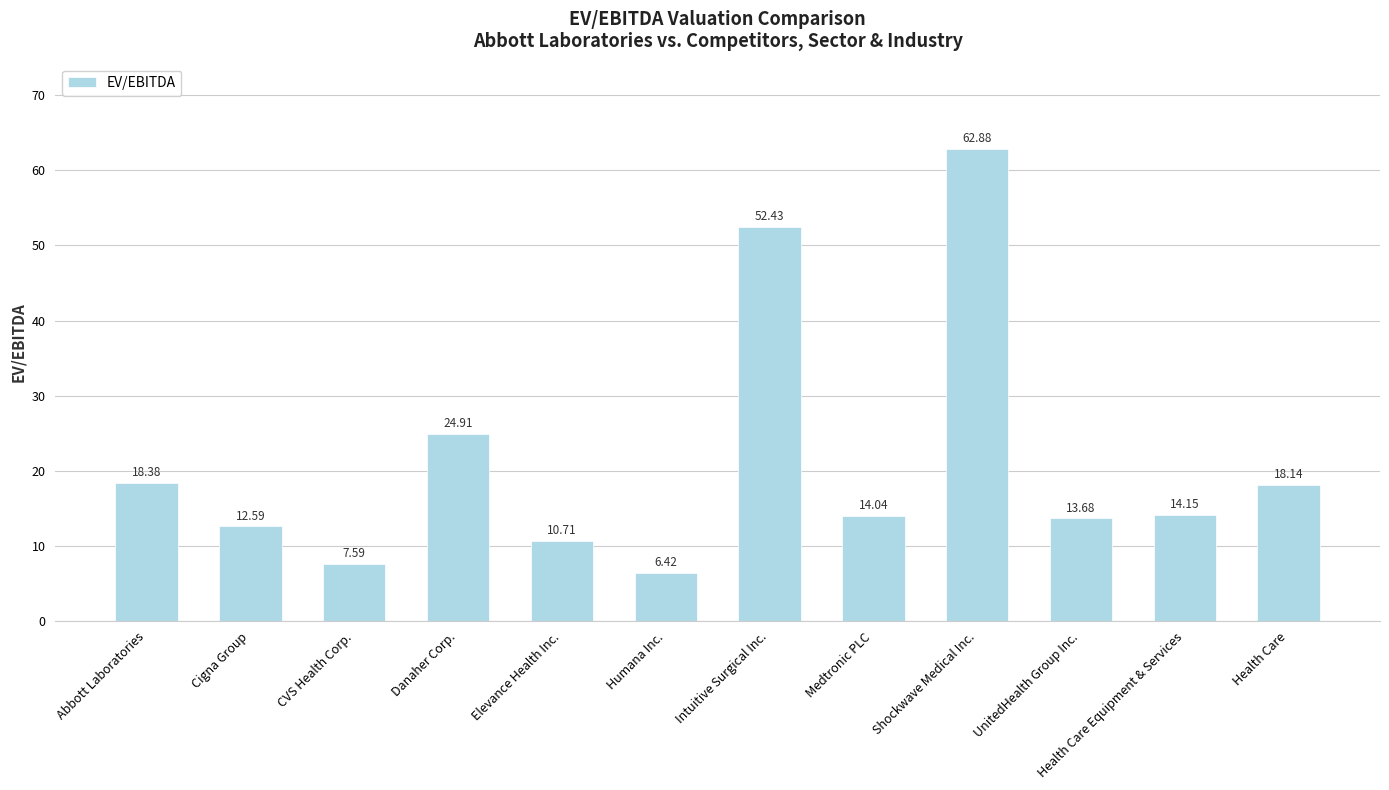

List the labels in order of value, largest first.

Shockwave Medical Inc., Intuitive Surgical Inc., Danaher Corp., Abbott Laboratories, Health Care, Health Care Equipment & Services, Medtronic PLC, UnitedHealth Group Inc., Cigna Group, Elevance Health Inc., CVS Health Corp., Humana Inc.